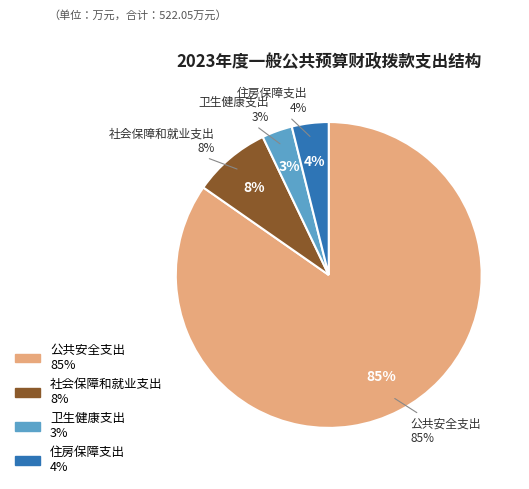

What percentage do 住房保障支出 and 社会保障和就业支出 together represent?

12.1%